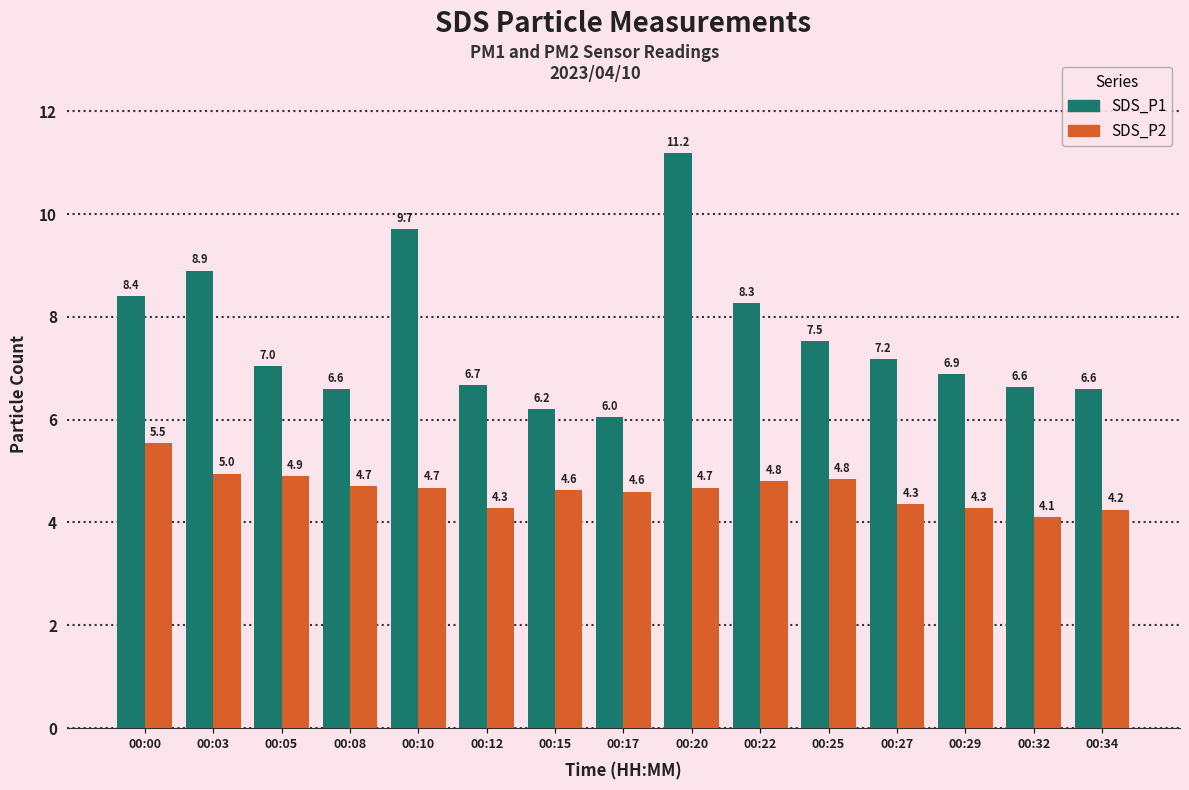

Which series has the largest range (max minus min)?

SDS_P1